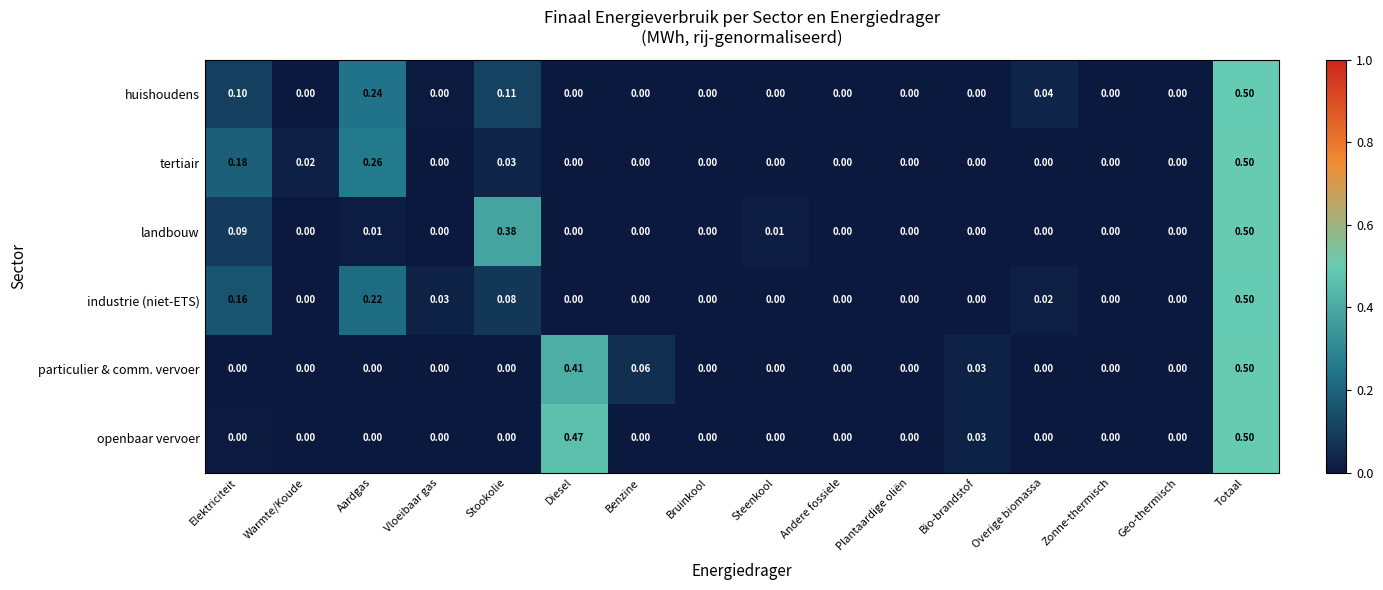

What is the greatest value displayed?

0.5